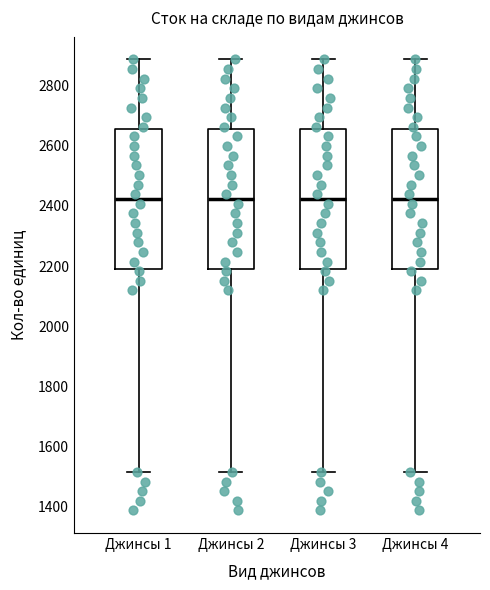

Reading left to right, read every box against the y-axis: the position of its median line, the range the box covers, and the ends of its whiskers. The values are not printed on the chart, so give them approximately, as read against the axis.

Джинсы 1: median 2420, box 2200 to 2660, whiskers 1520 to 2880
Джинсы 2: median 2420, box 2200 to 2660, whiskers 1520 to 2880
Джинсы 3: median 2420, box 2200 to 2660, whiskers 1520 to 2880
Джинсы 4: median 2420, box 2200 to 2660, whiskers 1520 to 2880